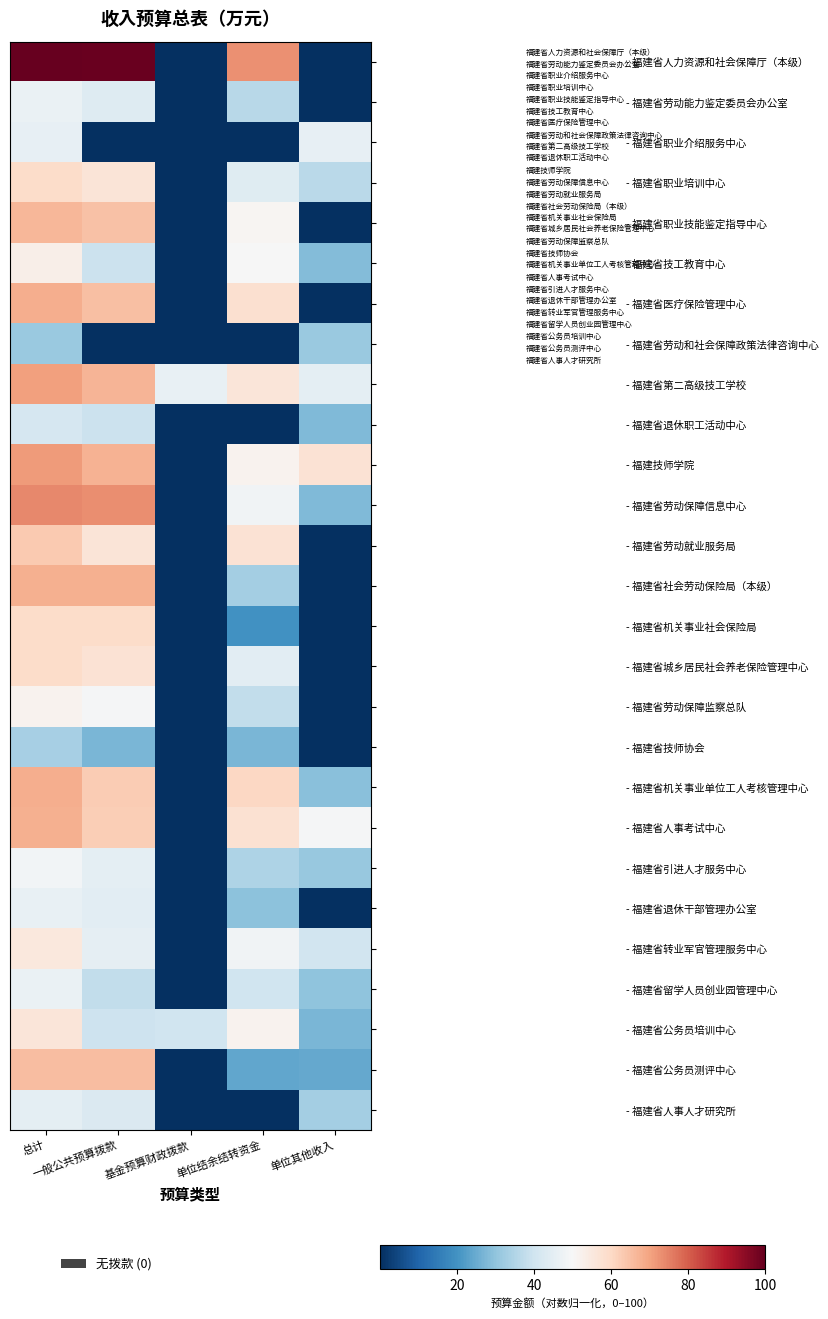

Which series has the largest range (max minus min)?

- 福建省人力资源和社会保障厅（本级）